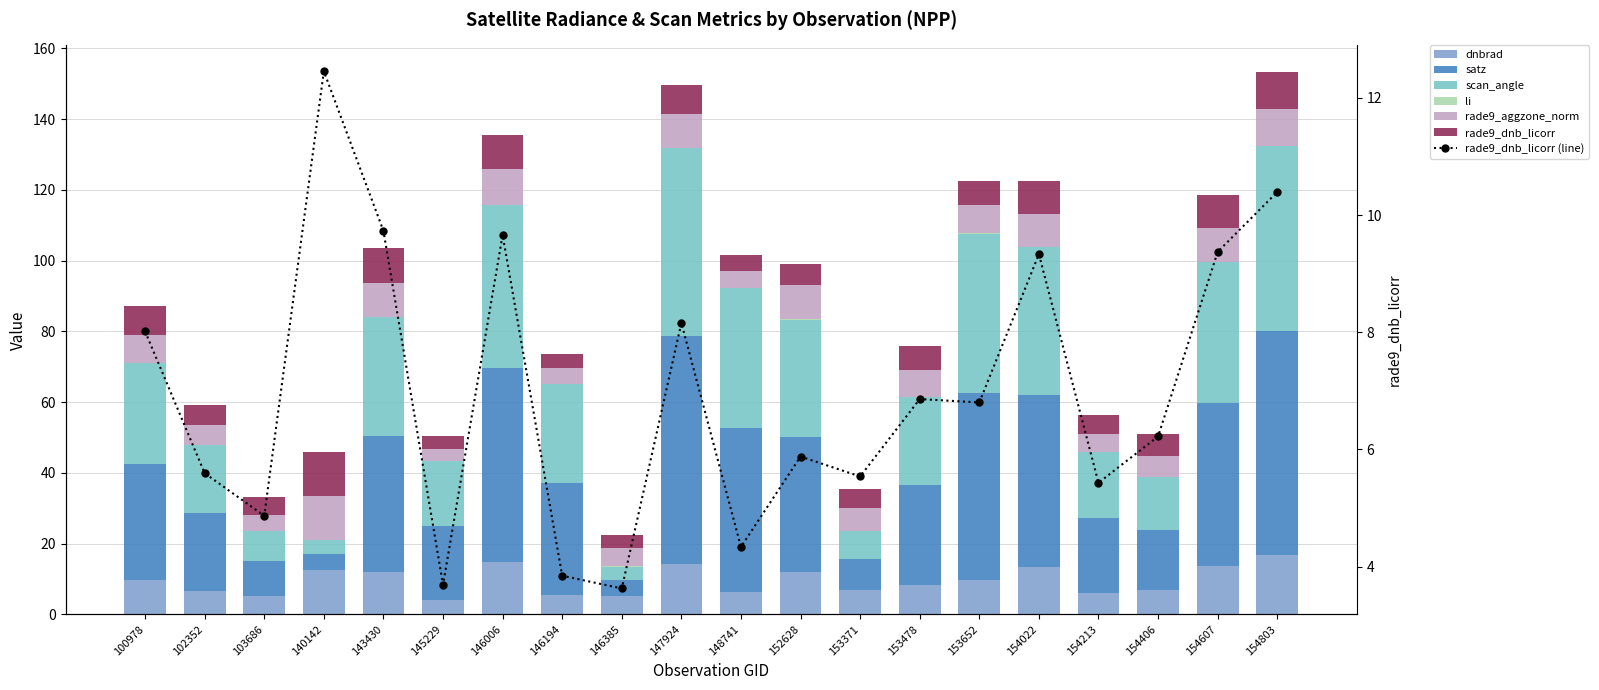

Is it true that rade9_dnb_licorr equals 12.5 at 140142?

True